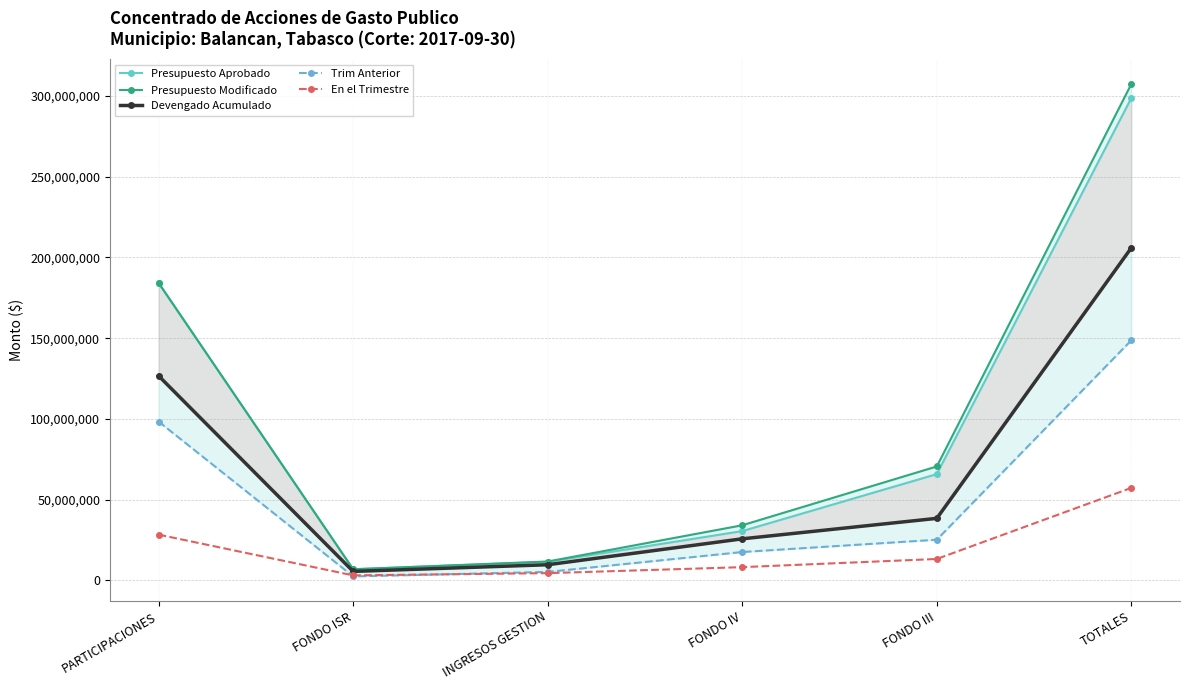

True or false: En el Trimestre has more than 1 points higher than both neighbors.

False